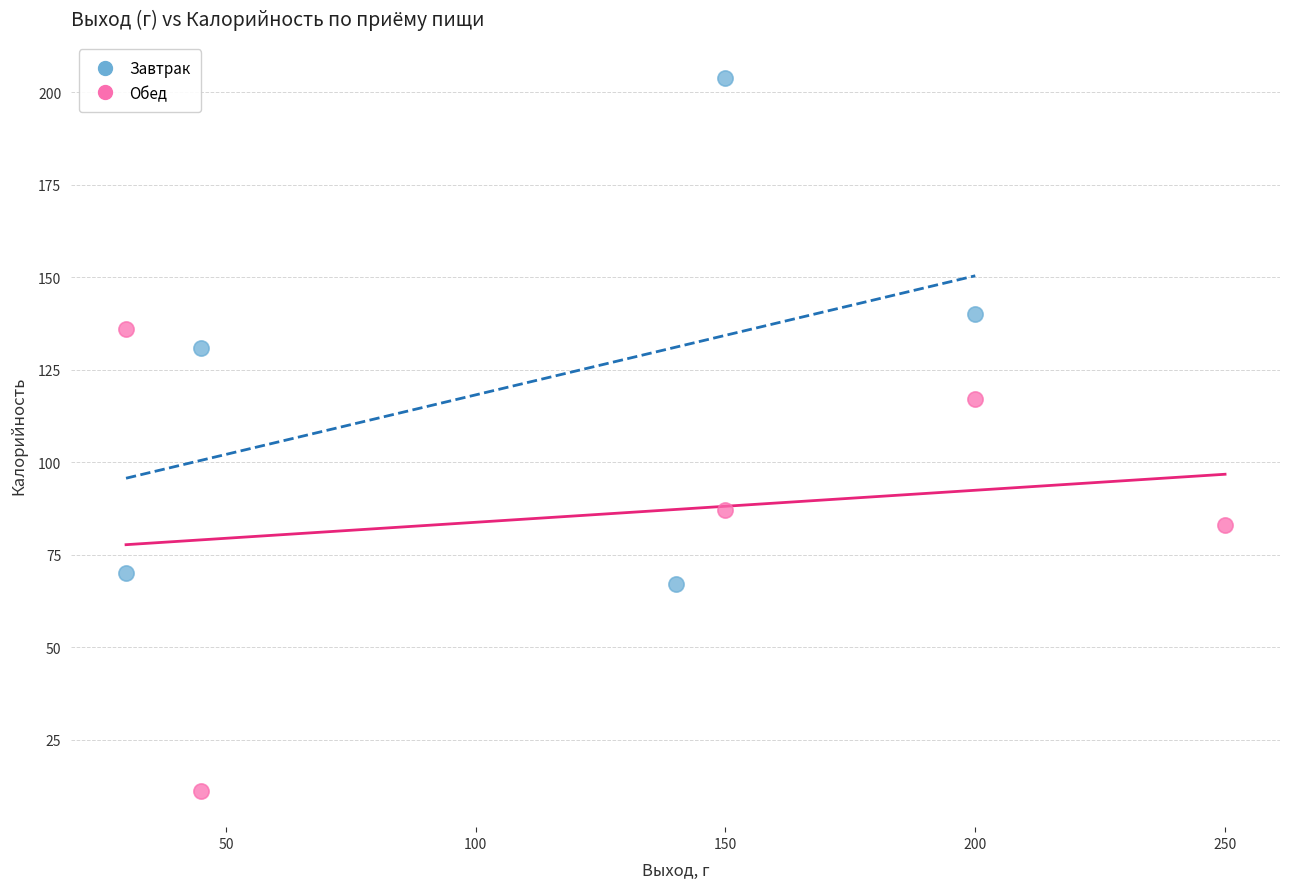

Which series contains the lowest Y value?

Обед